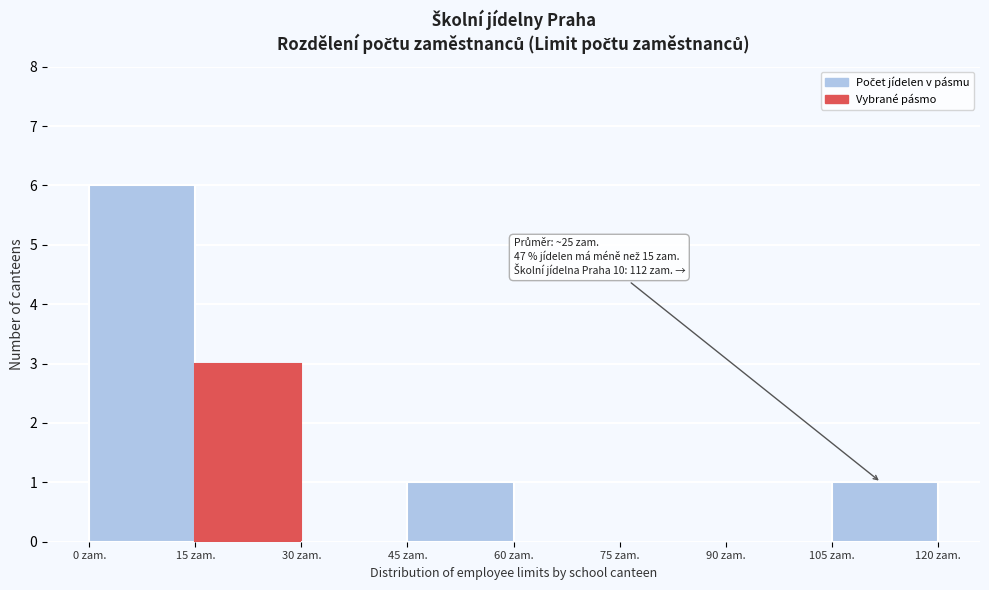

Which range on the x-axis has the tallest bar?

0 to 15